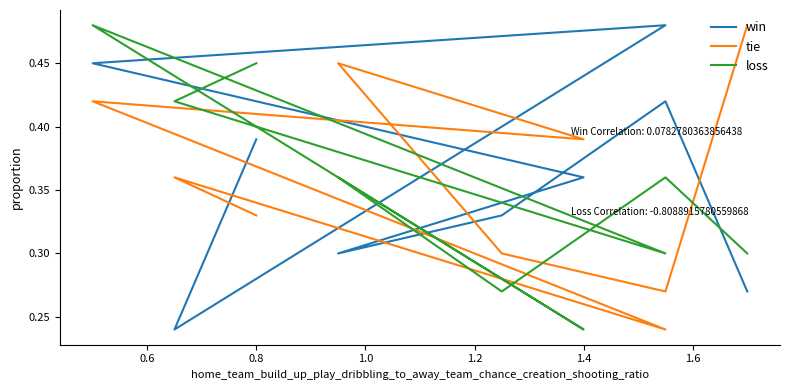

Between 0.8 and 1.4, which is larger?

0.8